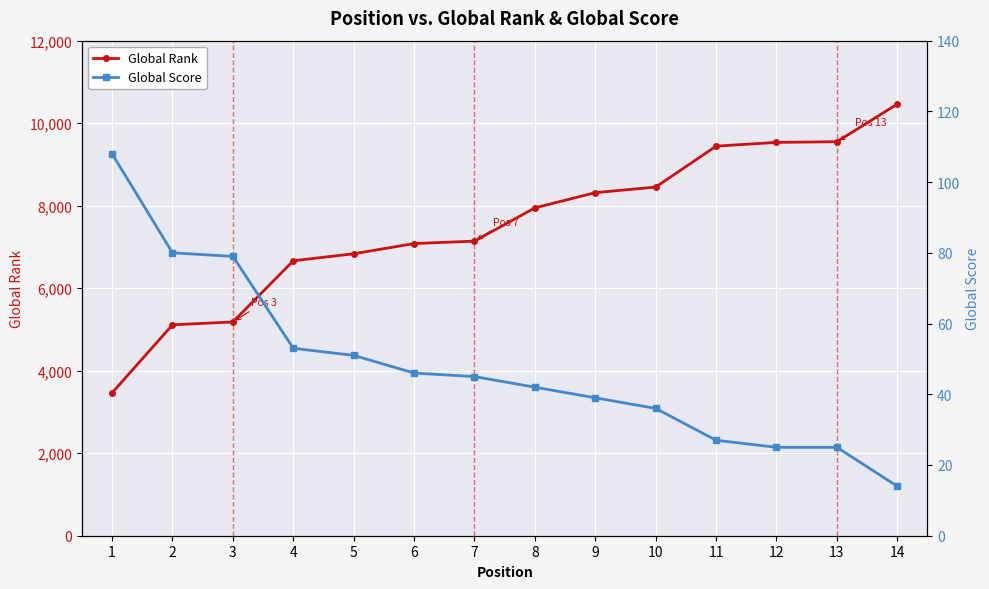

Reading right to left, extract all data points from this chart.

Global Rank: 10462	9551	9534	9443	8451	8316	7947	7141	7082	6834	6665	5182	5112	3463
Global Score: 14	25	25	27	36	39	42	45	46	51	53	79	80	108